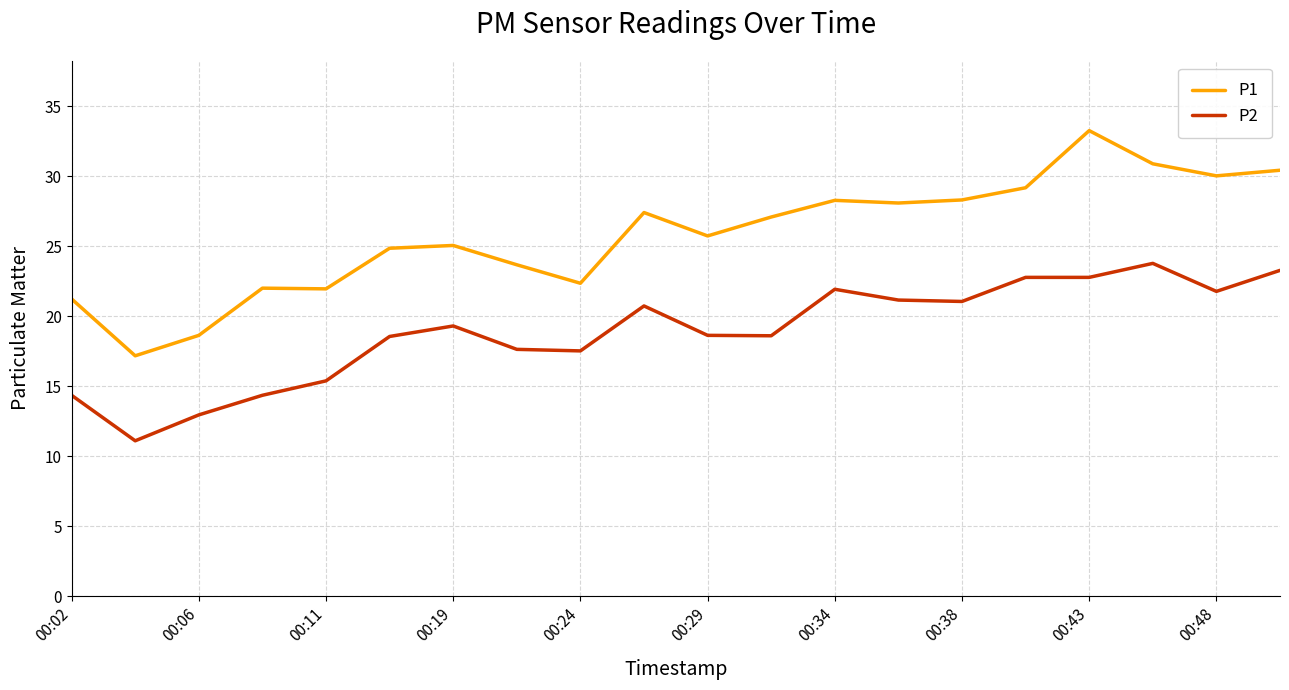

Does the chart display data point markers on the line(s)?

No